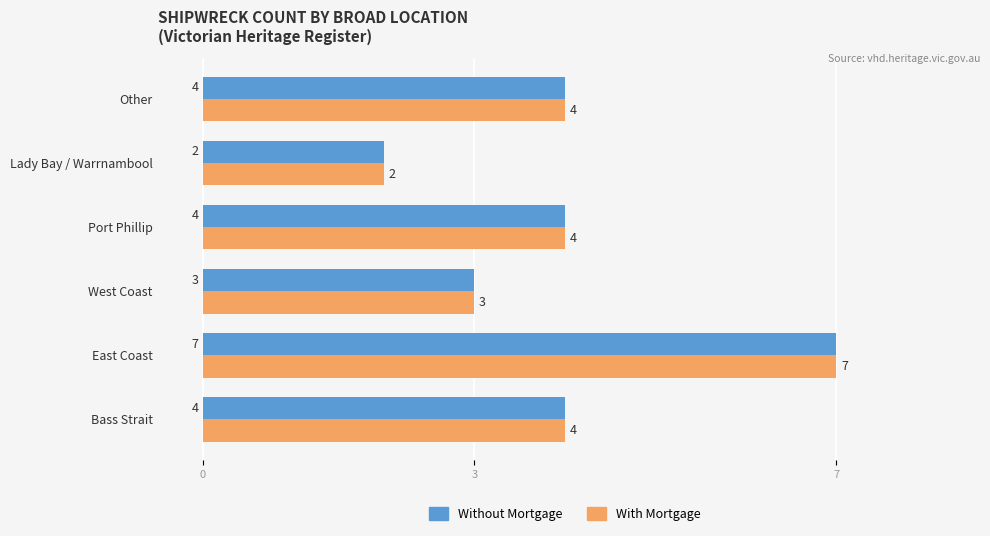

What is the sum of the Without Mortgage values at East Coast and Lady Bay / Warrnambool?

9